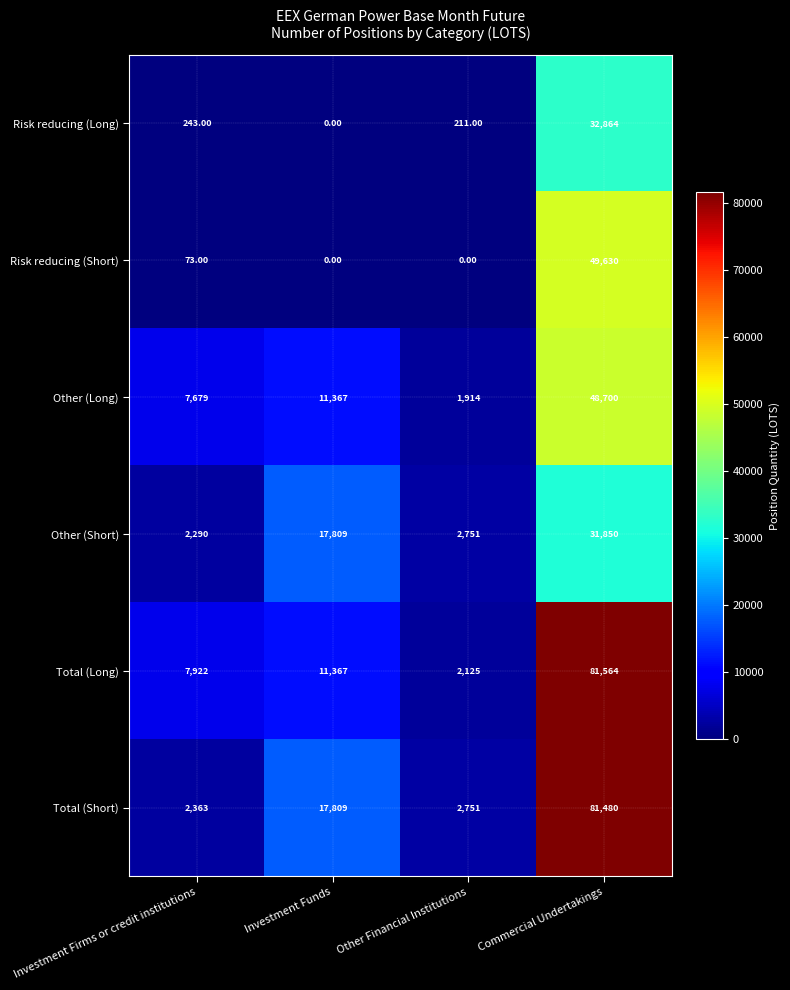

Which category has the highest value in the Risk reducing (Short) series?

Commercial Undertakings